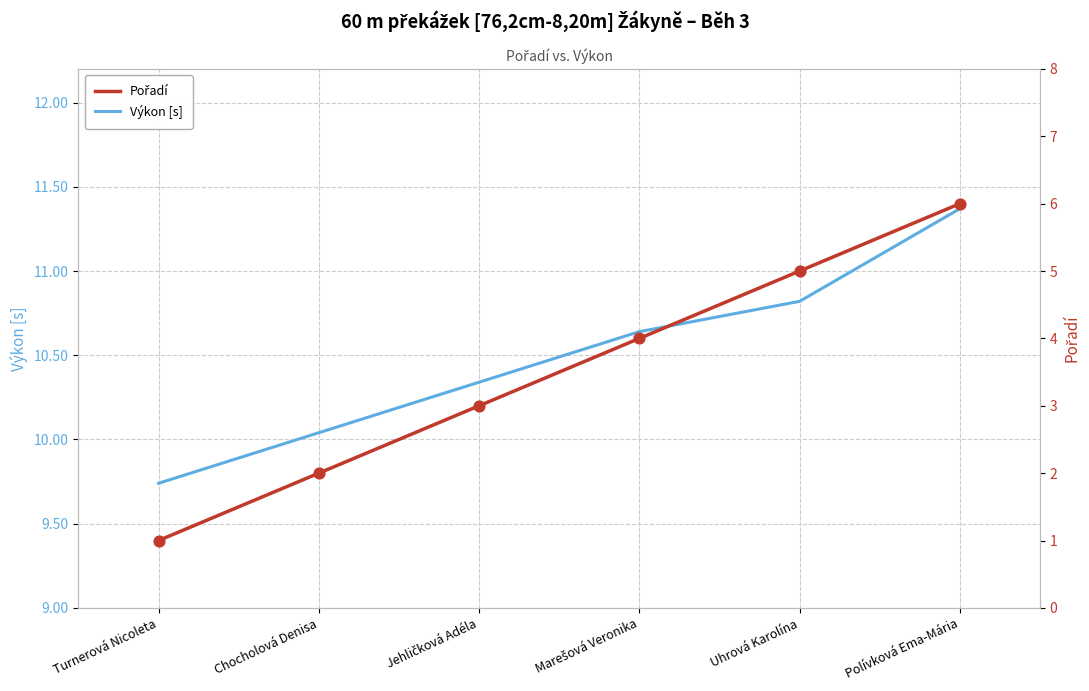

What are all the series names shown in the legend?

Výkon [s], Pořadí